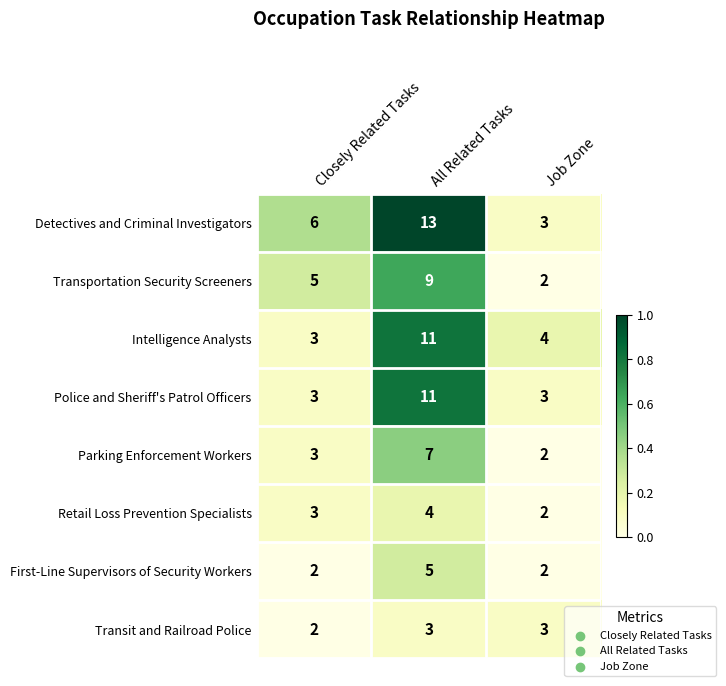

Reading left to right, what are all the values shown in this chart?

Detectives and Criminal Investigators: 6	13	3
Transportation Security Screeners: 5	9	2
Intelligence Analysts: 3	11	4
Police and Sheriff's Patrol Officers: 3	11	3
Parking Enforcement Workers: 3	7	2
Retail Loss Prevention Specialists: 3	4	2
First-Line Supervisors of Security Workers: 2	5	2
Transit and Railroad Police: 2	3	3